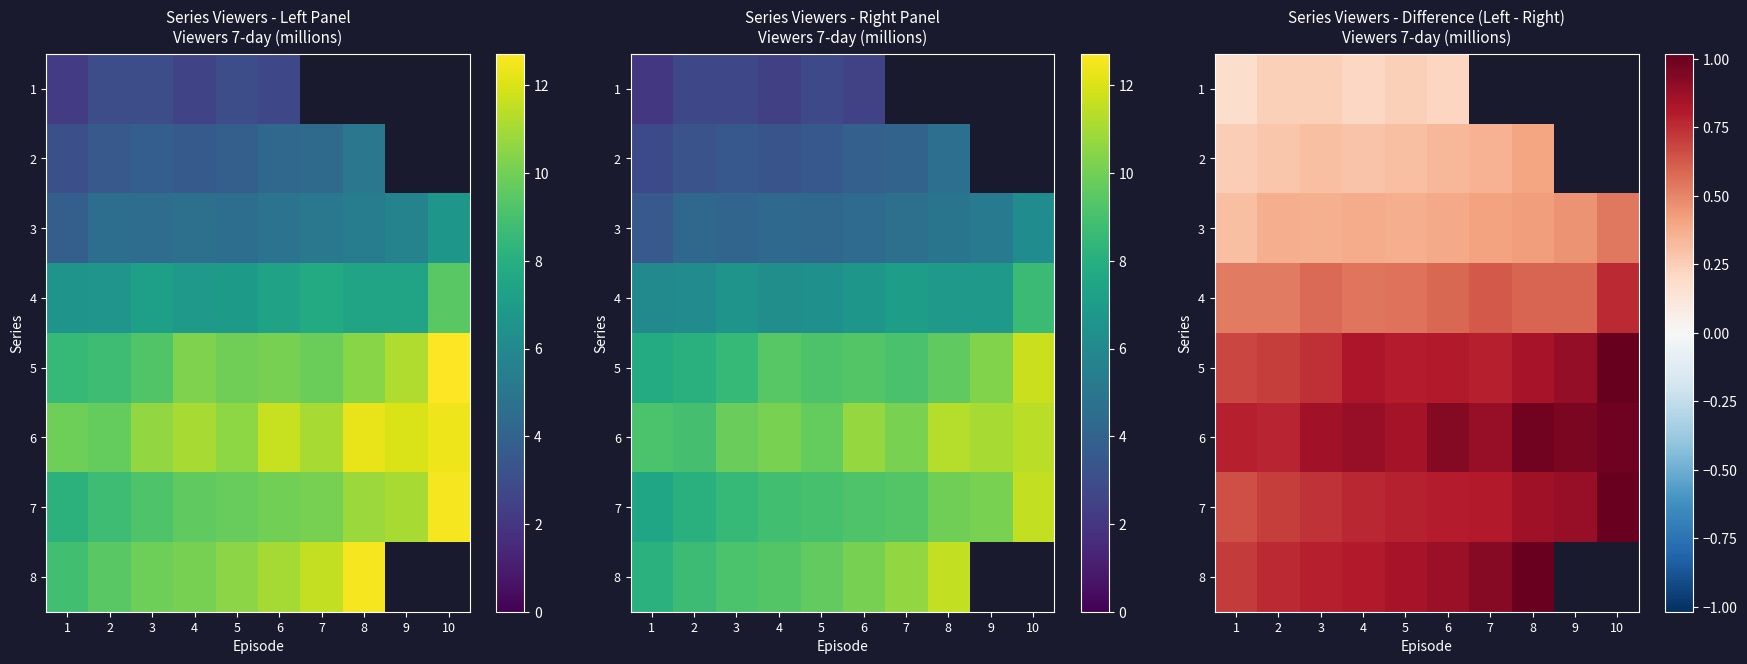

What is the average value of the 6 series?

0.9